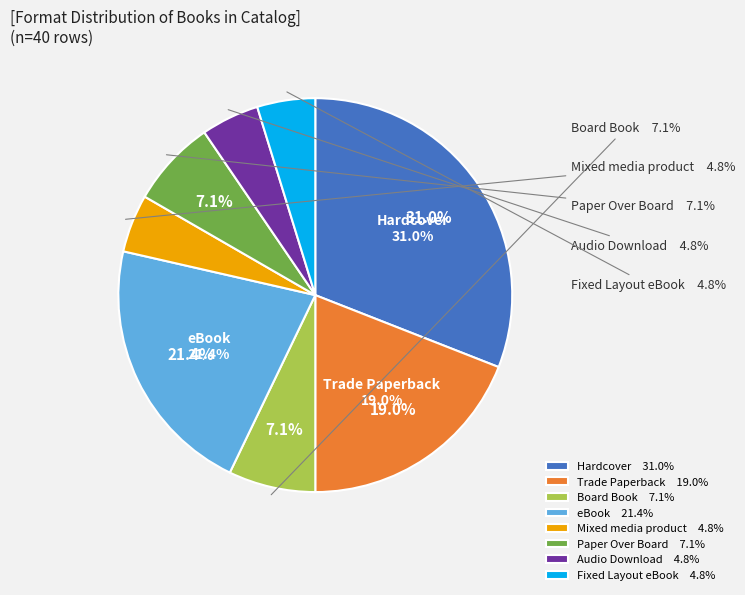

To the nearest percent, what percentage of the pie is Fixed Layout eBook?

5%